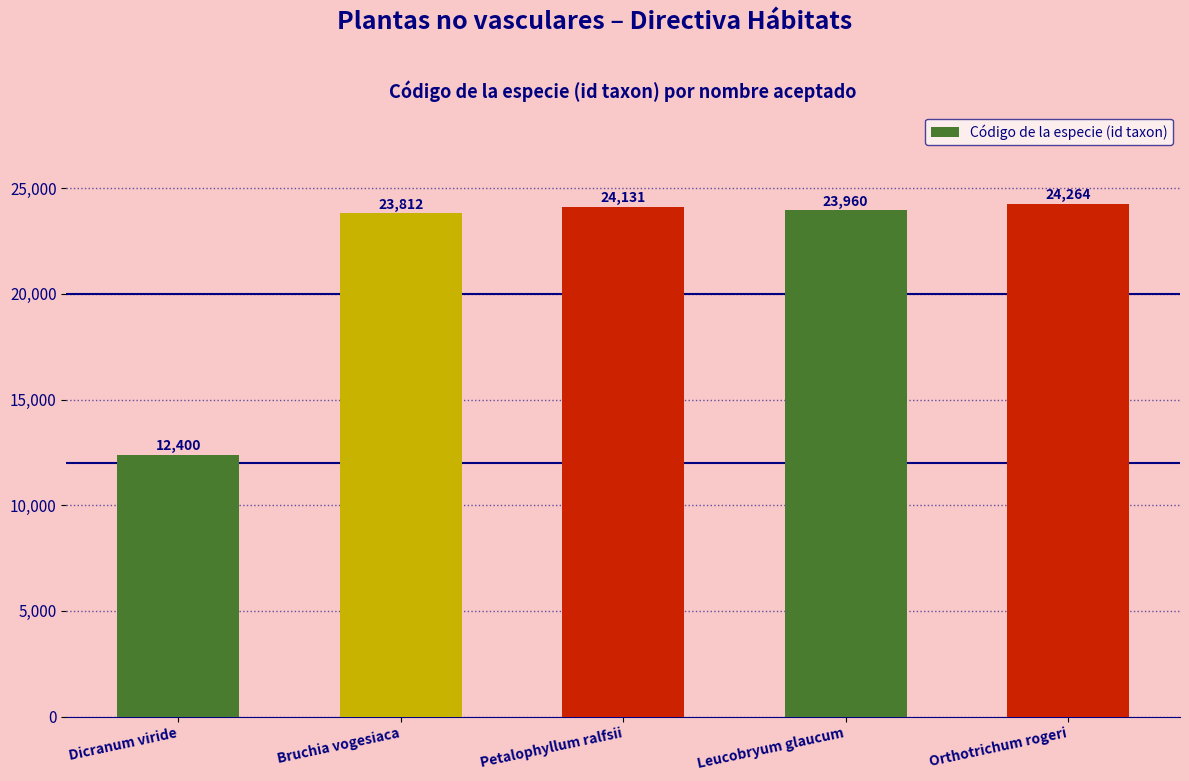

The chart shows a value of 3810 at Dicranum viride. True or false?

False